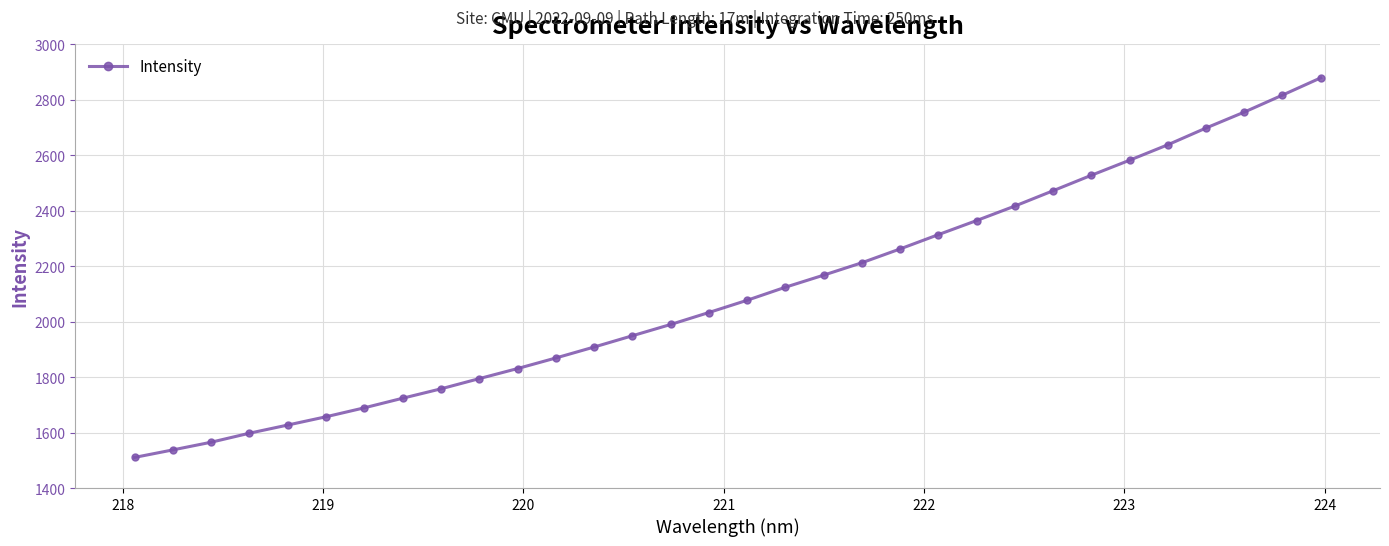

What is the value of the 7th point from the left?

1689.2